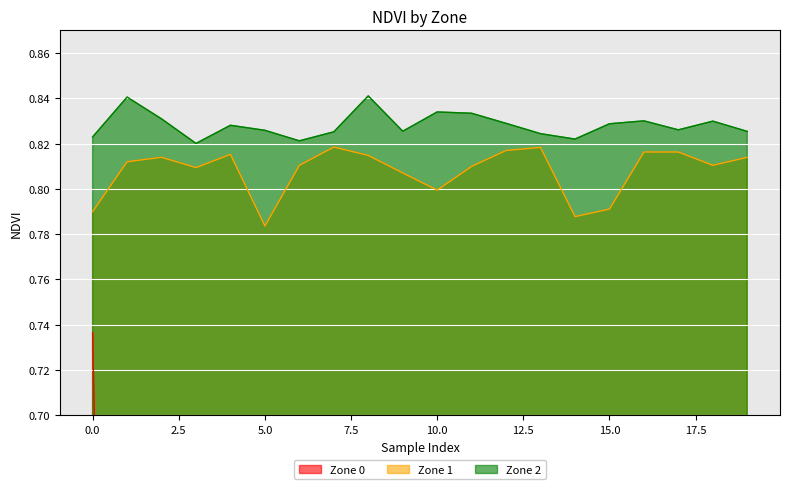

Which has a higher value, 15 or 7?

15